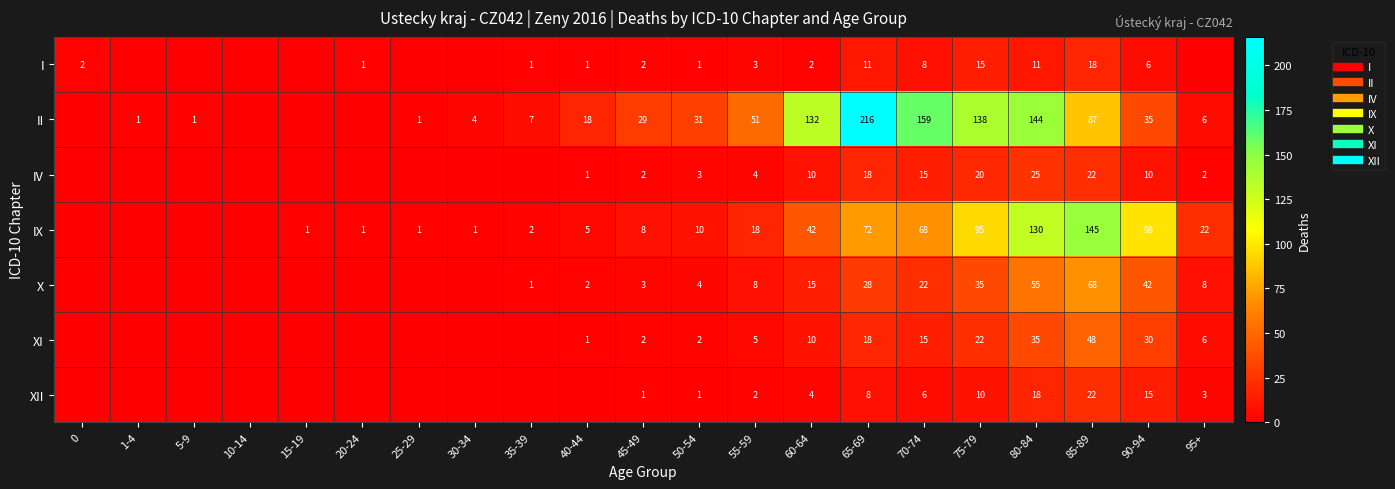

At which label does row_5 first exceed 2?

55-59